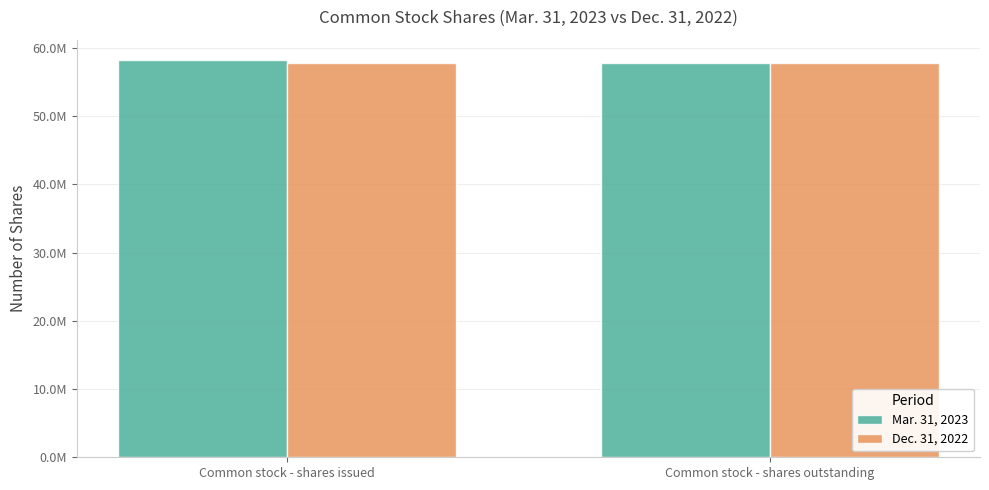

What is the minimum value for Dec. 31, 2022?

57723125